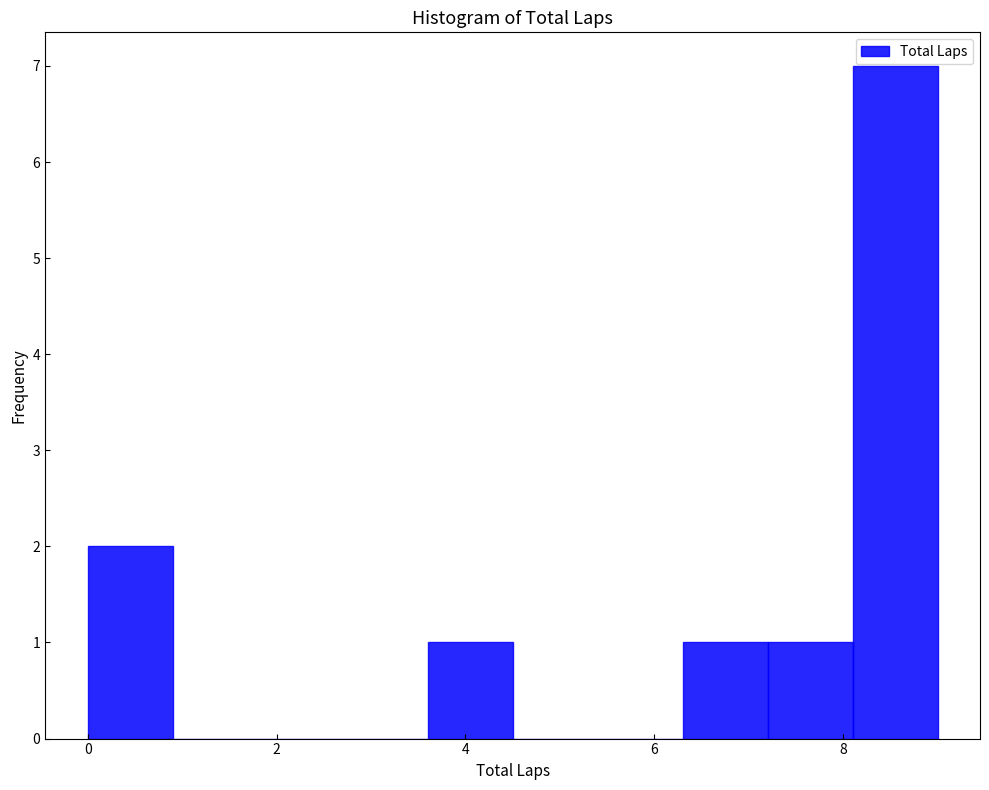

What is the height of the bar covering 0.0 to 0.9 on the x-axis? Neither the bar edges nor the heights are printed on the chart, so give them approximately, as read against the axes.

2